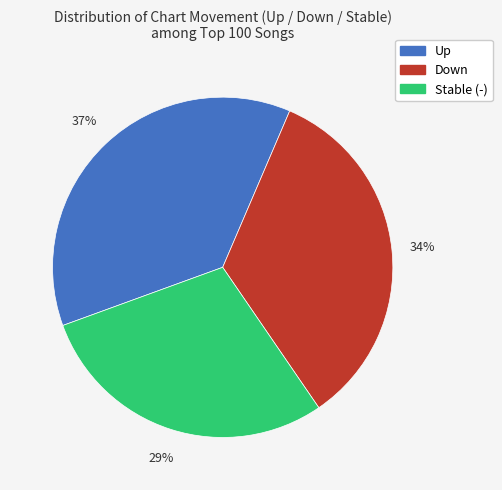

Is there a majority slice in this chart?

No